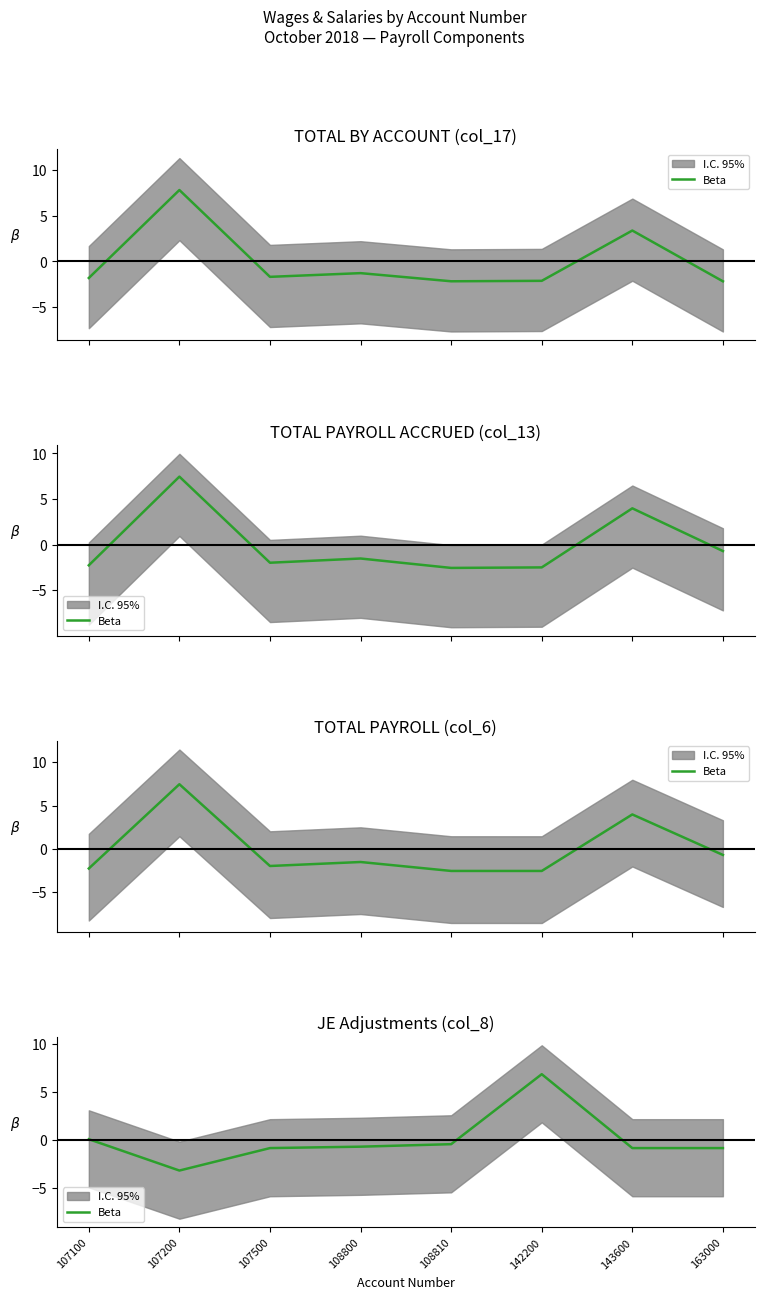

Does the chart display data point markers on the line(s)?

No